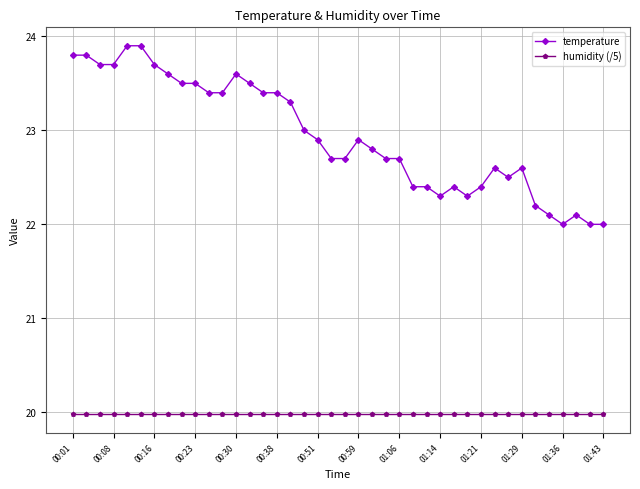

What is the average value of the temperature series?

22.9